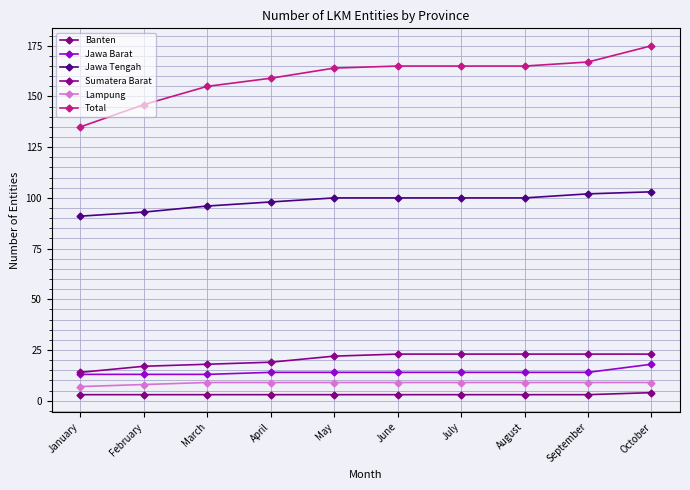

What is the sum of all Lampung values?

87